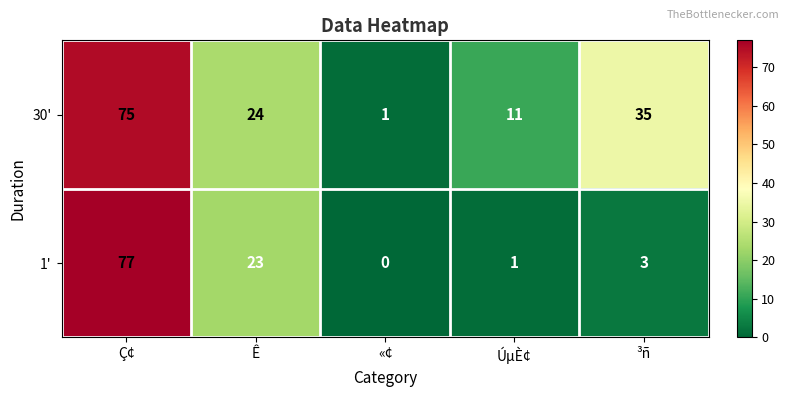

Which category has the highest value across all series?

Ç¢